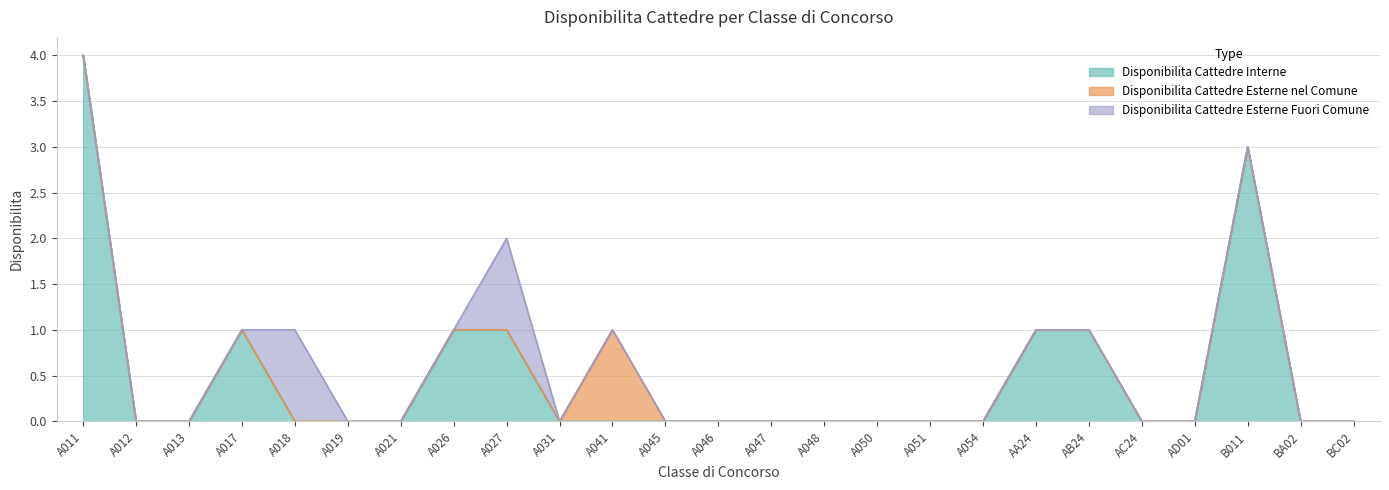

What position from the left is A018?

5